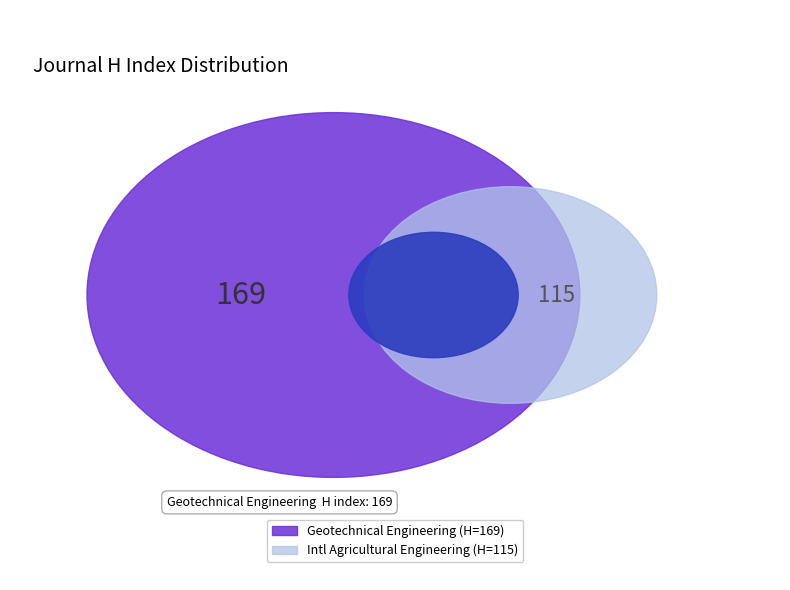

To the nearest percent, what percentage of the pie is International Agricultural Engineering?

40%